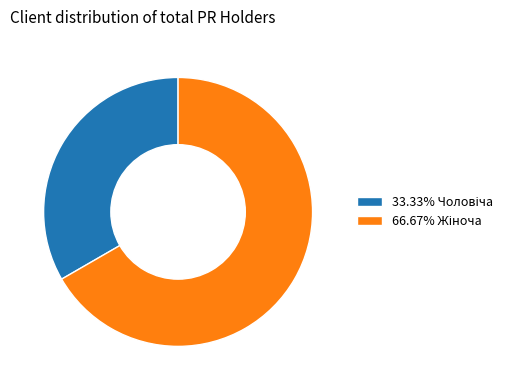

Does any single category account for the majority?

Yes